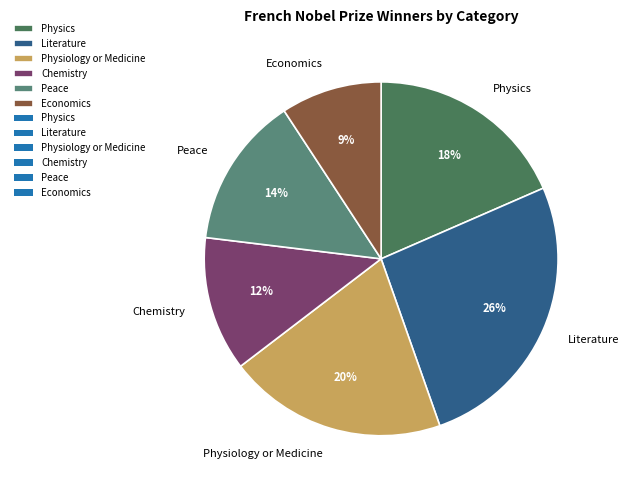

To the nearest percent, what is the difference between the largest and smallest slice percentages?

17%